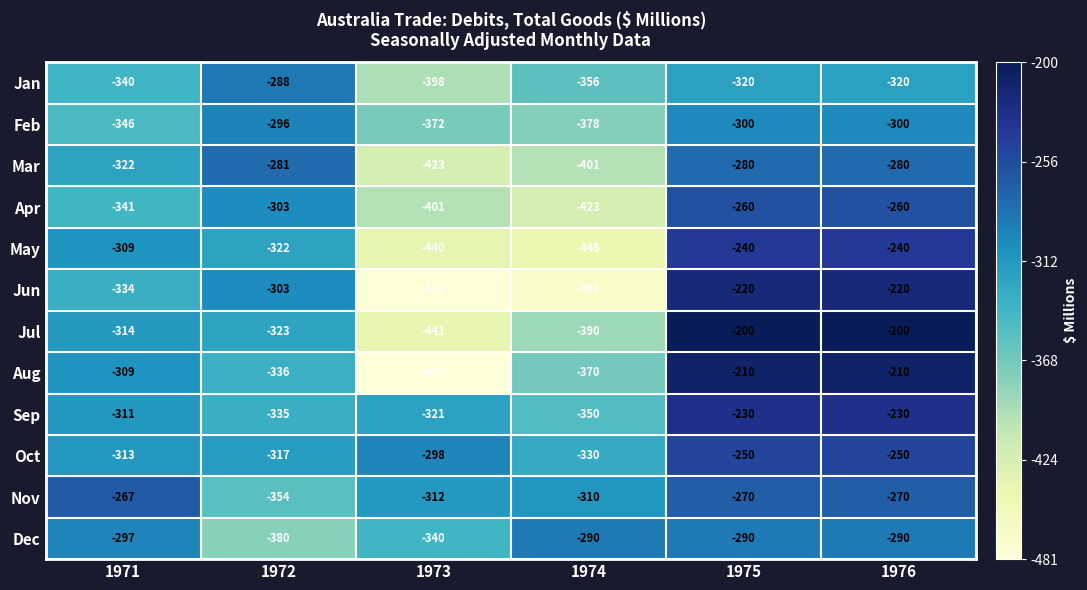

At 1975, list the series in order from smallest to largest.

Jan, Feb, Dec, Mar, Nov, Apr, Oct, May, Sep, Jun, Aug, Jul